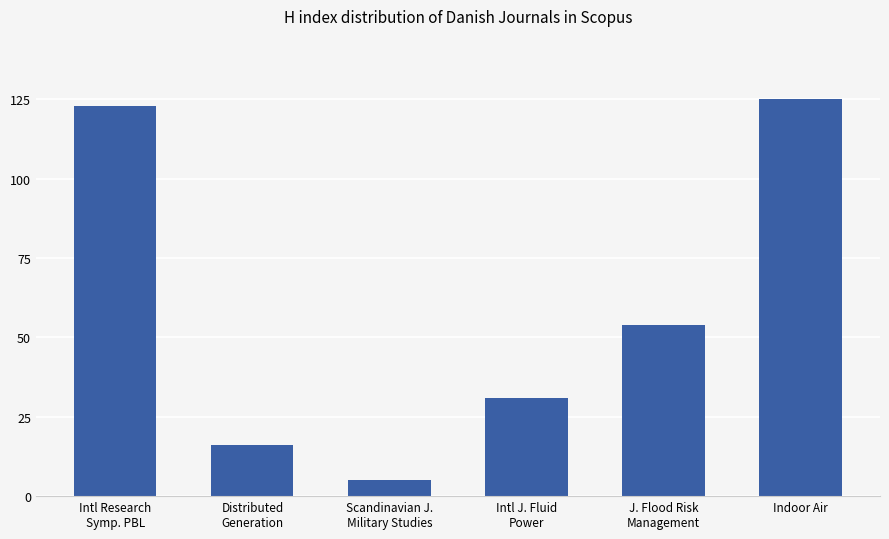

Reading left to right, list all the values displayed in this chart.

Intl Research
Symp. PBL=123	Distributed
Generation=16	Scandinavian J.
Military Studies=5	Intl J. Fluid
Power=31	J. Flood Risk
Management=54	Indoor Air=125